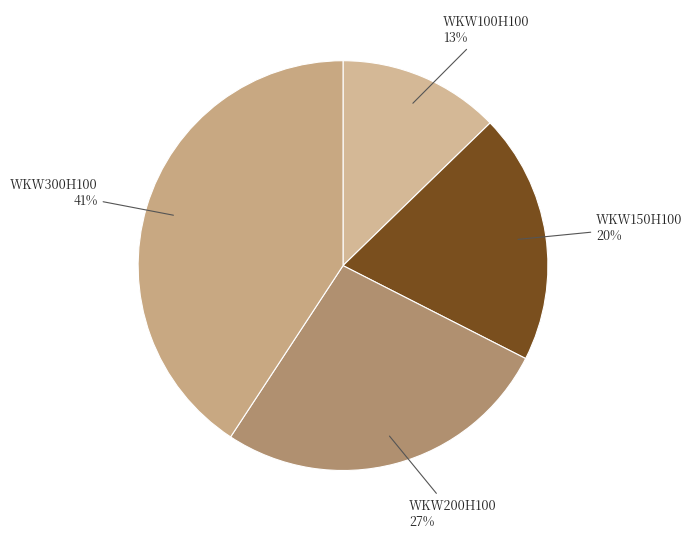

Count the number of slices in the pie.

4